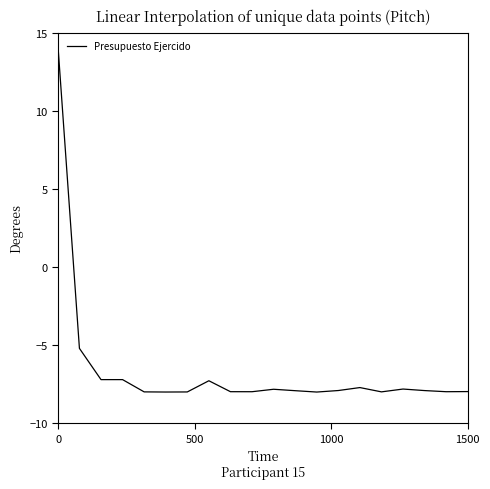

What is the smallest value displayed?

-8.0